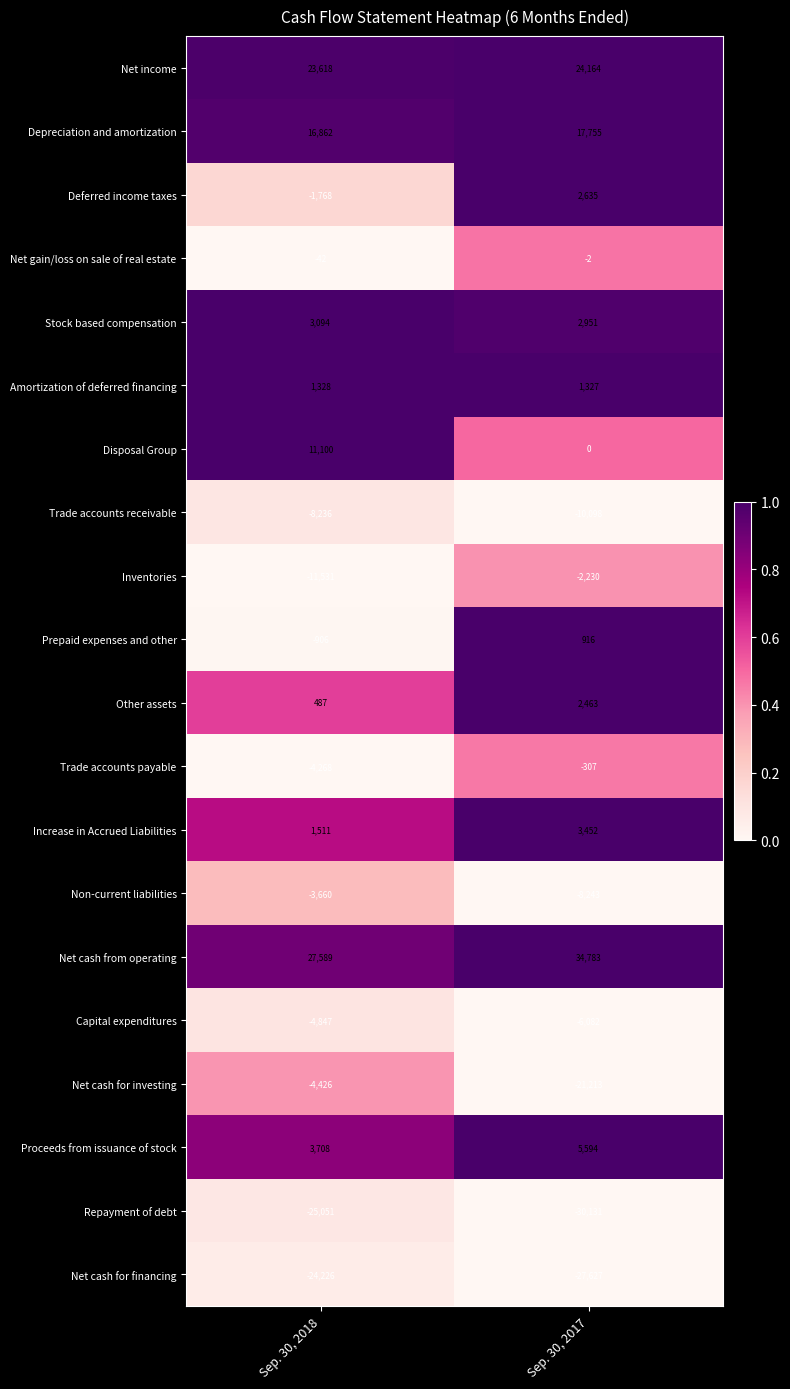

What is the average value of the Deferred income taxes series?

434